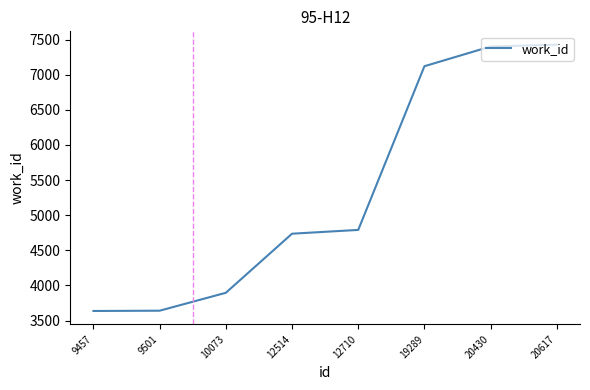

Does the chart display data point markers on the line(s)?

No